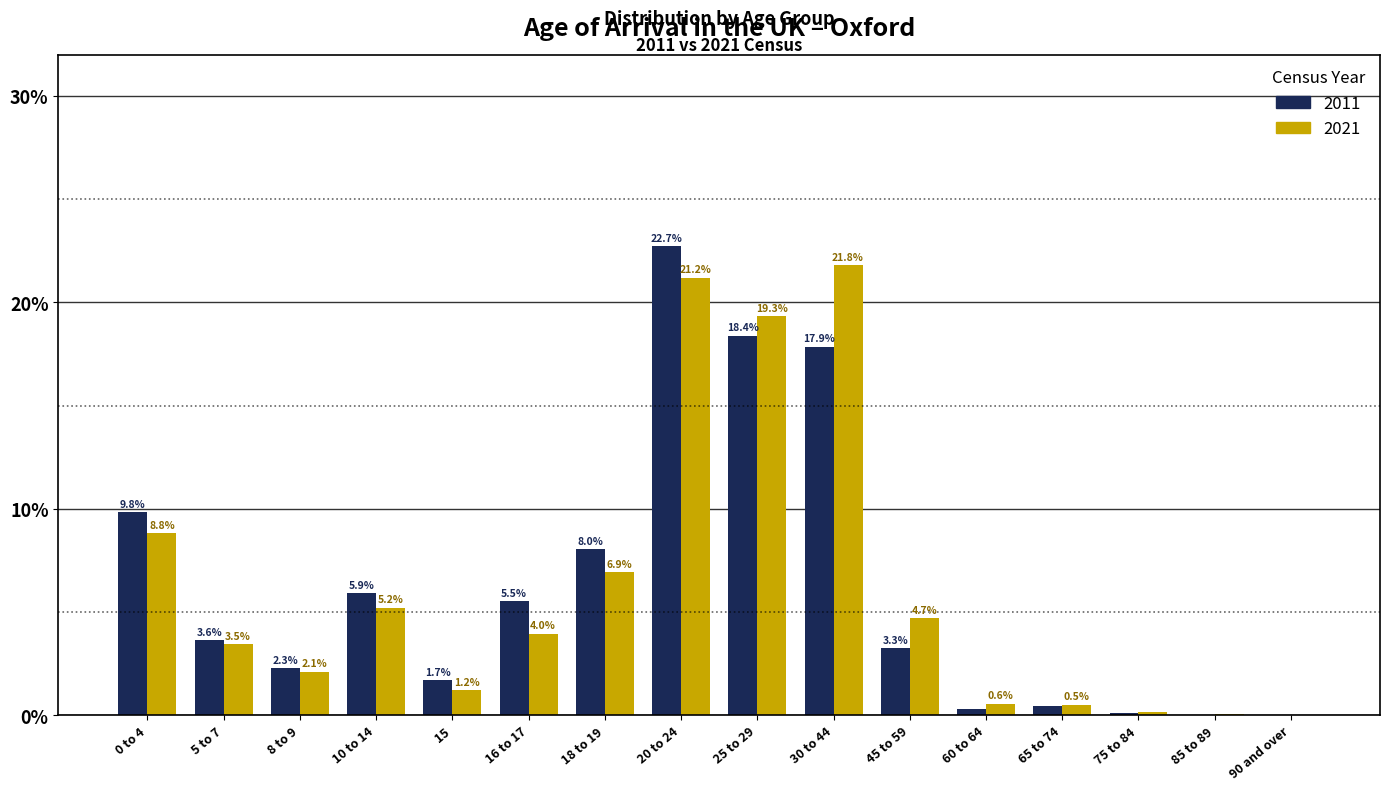

True or false: 2011 has a value of 9.8 at 0 to 4.

True